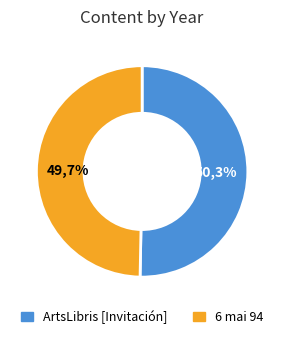

Which category has the biggest portion of the pie?

ArtsLibris [Invitación]